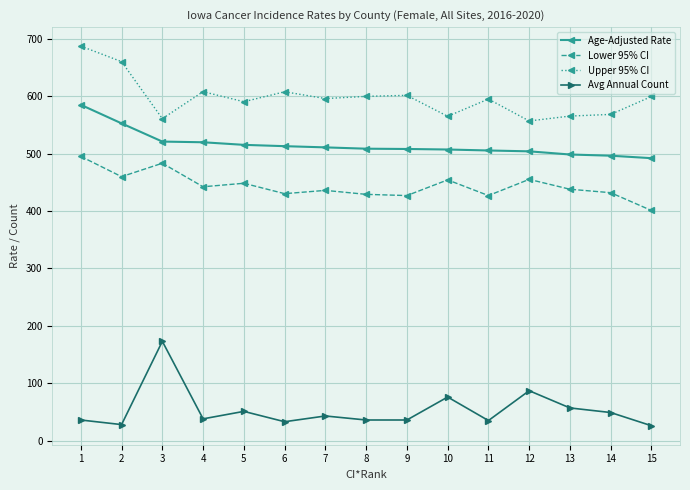

What is the maximum value shown in the chart?

687.0